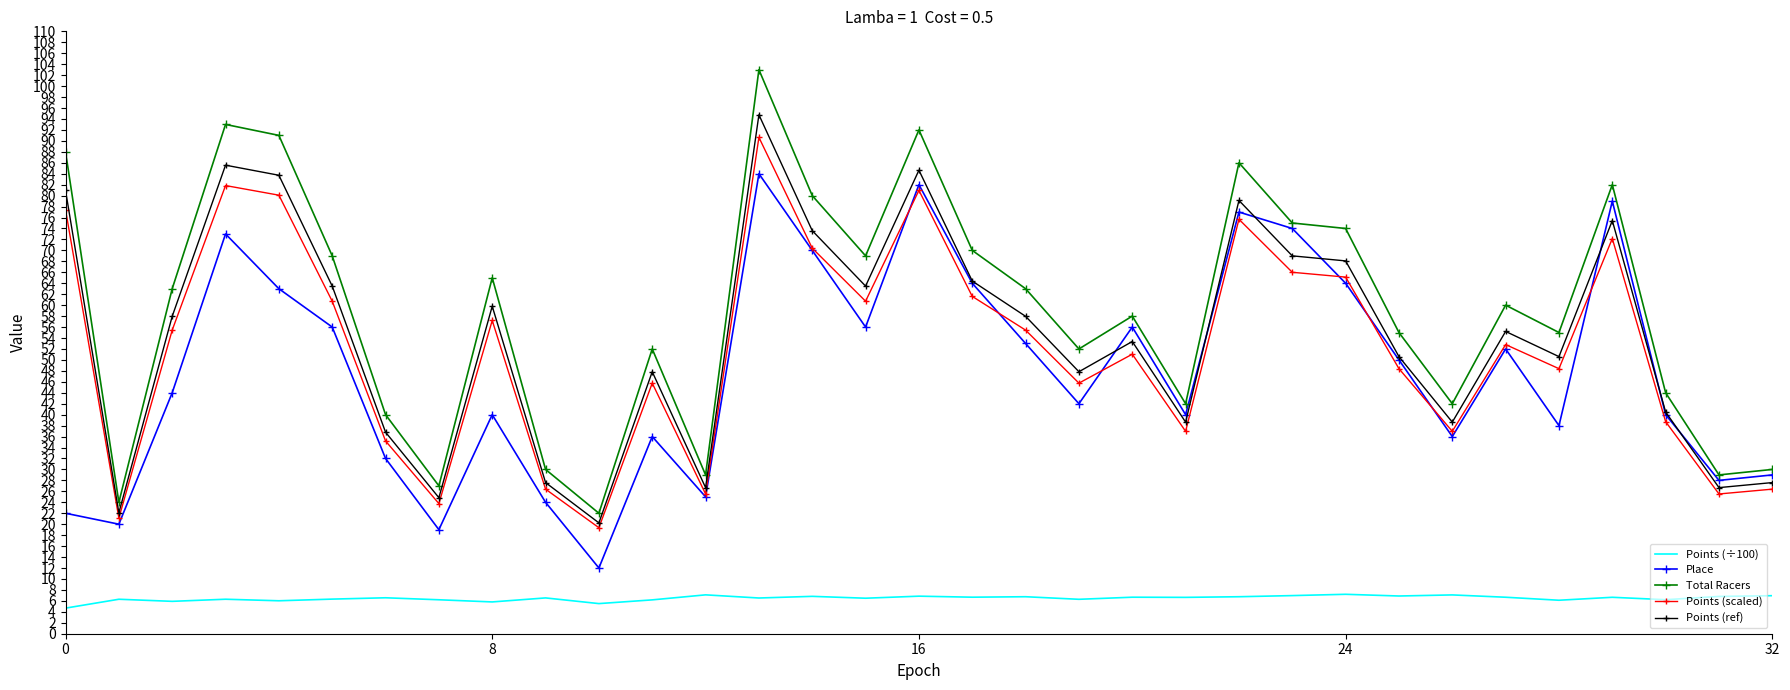

Which series has the widest spread of values?

Total Racers